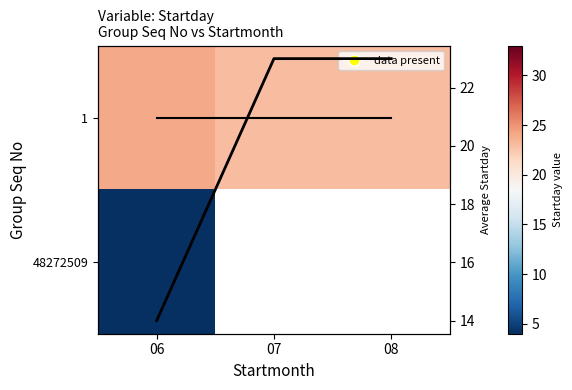

The Avg Startday series shows 14.0 at 06. True or false?

True